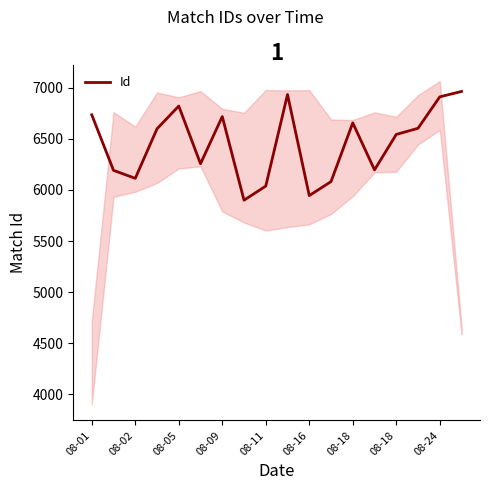

What is the greatest value displayed?

6965